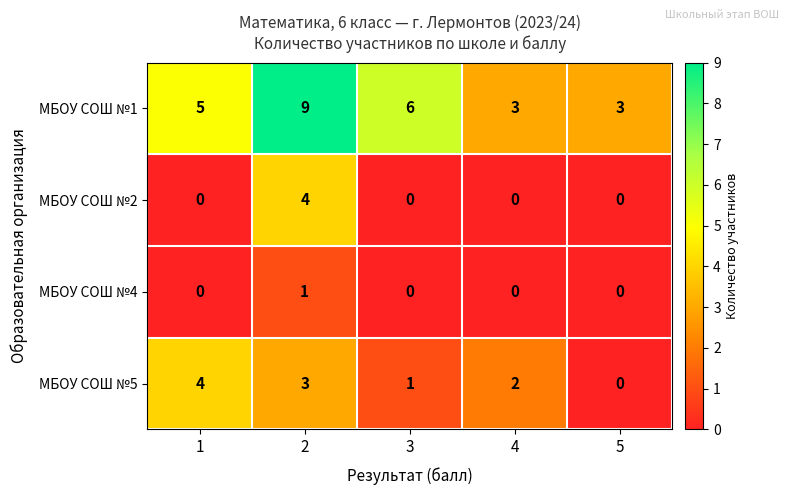

What is the sum of the МБОУ СОШ №5 values at 4 and 3?

3